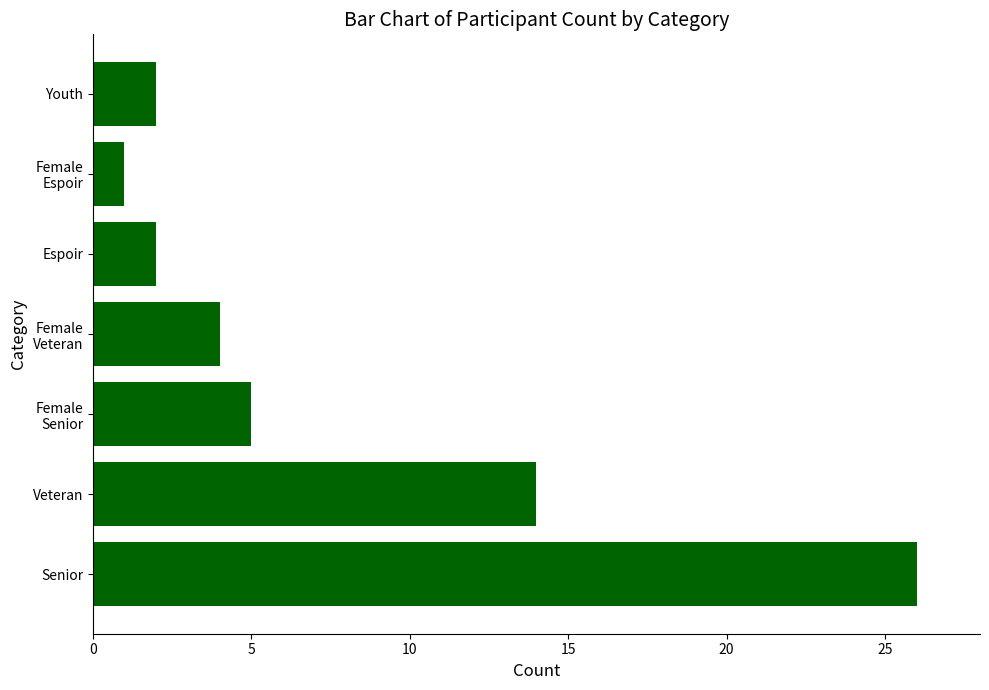

Which category has the lowest value across all series?

Female
Espoir